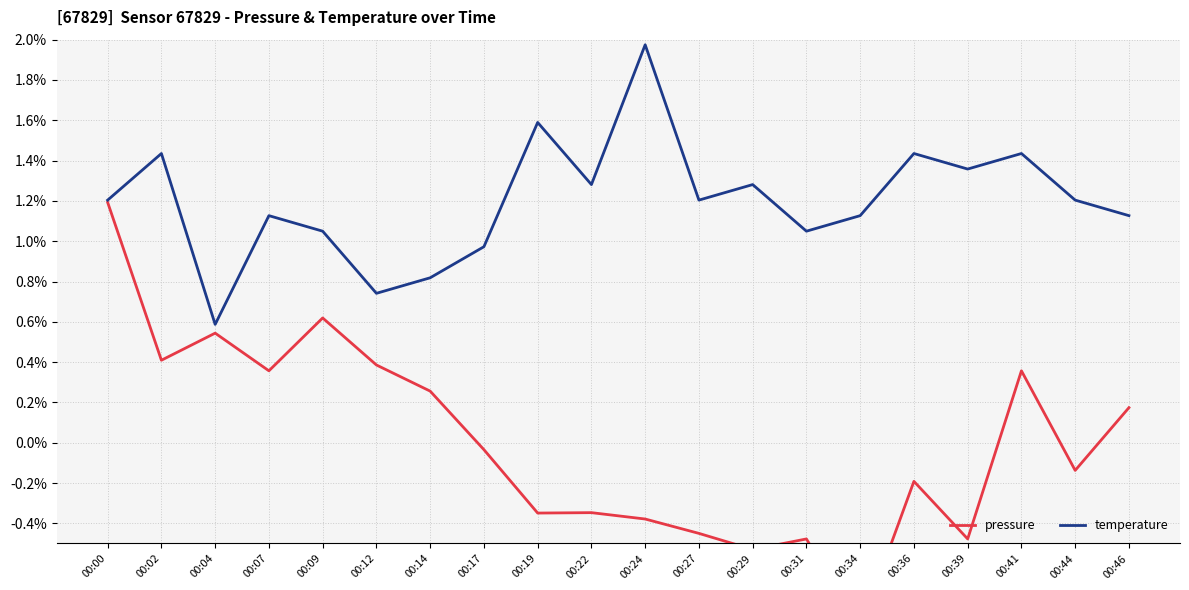

How many series are shown in this chart?

2